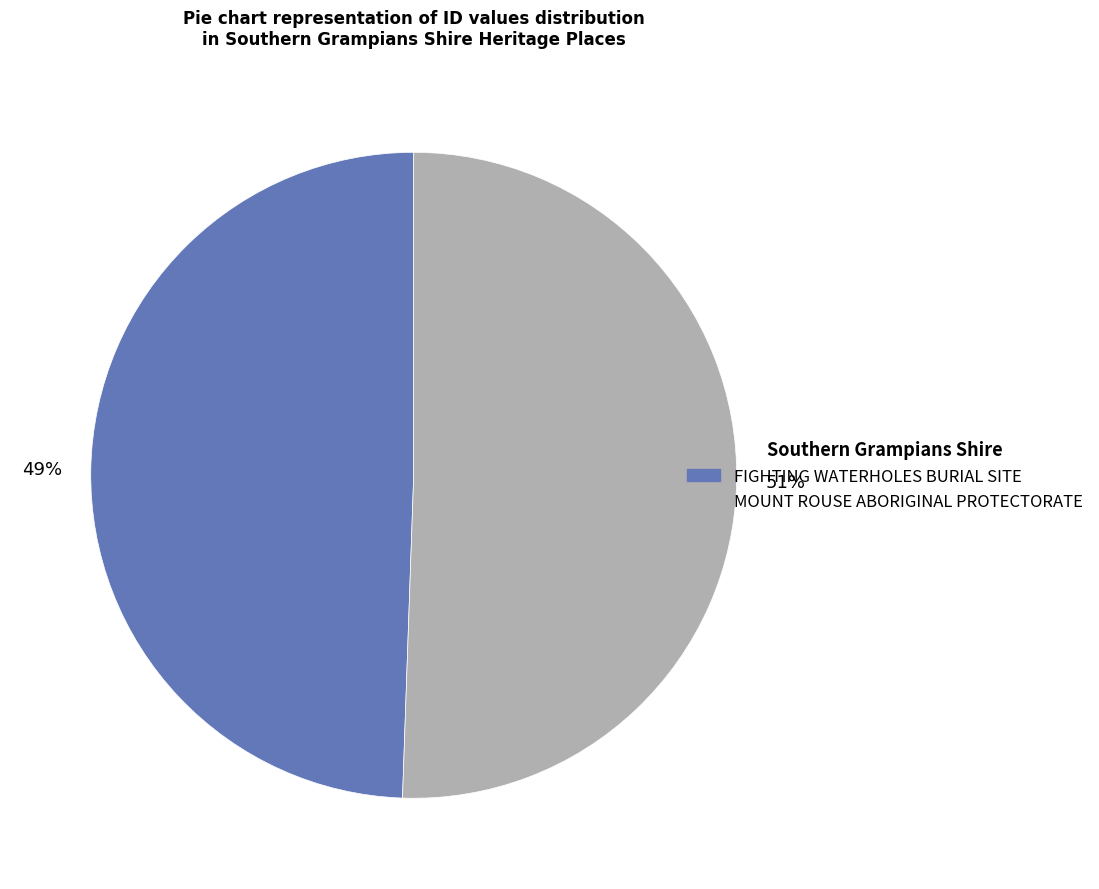

Is the sum of FIGHTING WATERHOLES BURIAL SITE and MOUNT ROUSE ABORIGINAL PROTECTORATE greater than half?

Yes